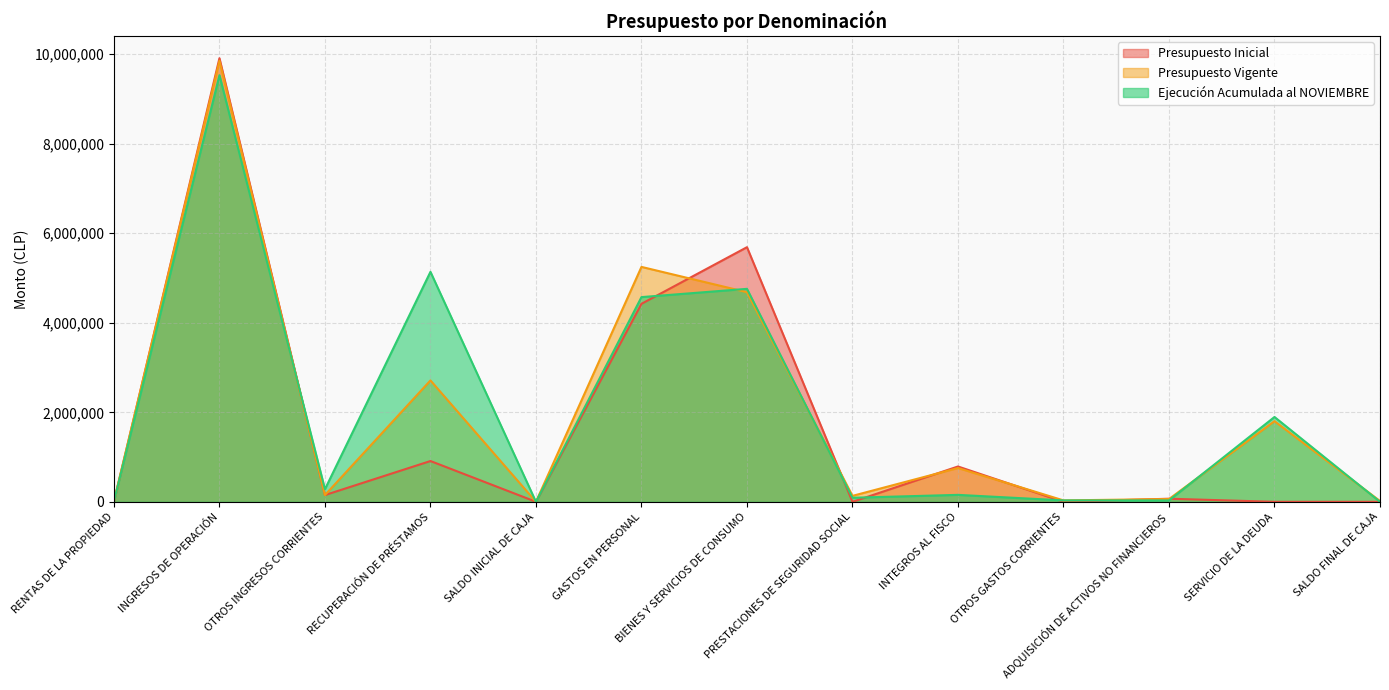

Which series has the largest range (max minus min)?

Presupuesto Inicial